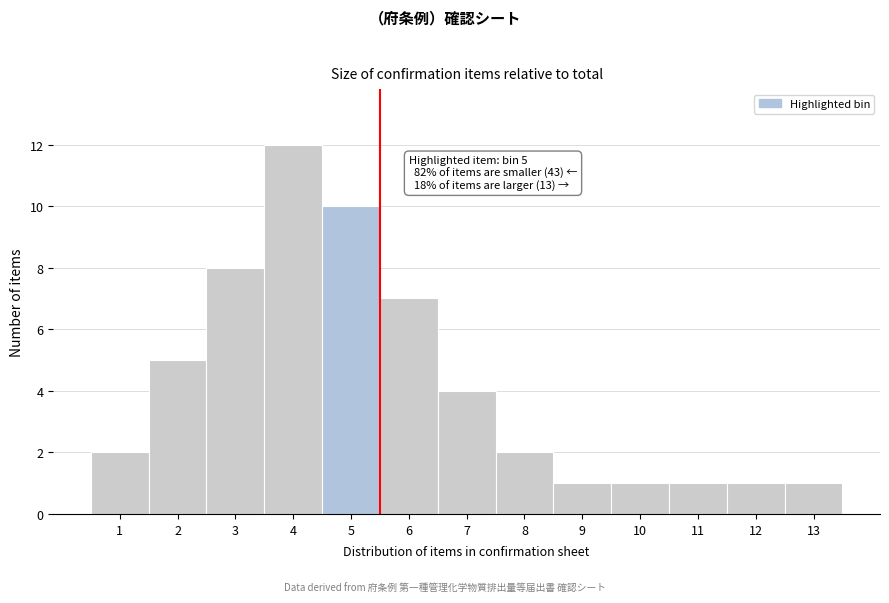

Reading left to right, list all the values displayed in this chart.

1=2	2=5	3=8	4=12	5=10	6=7	7=4	8=2	9=1	10=1	11=1	12=1	13=1